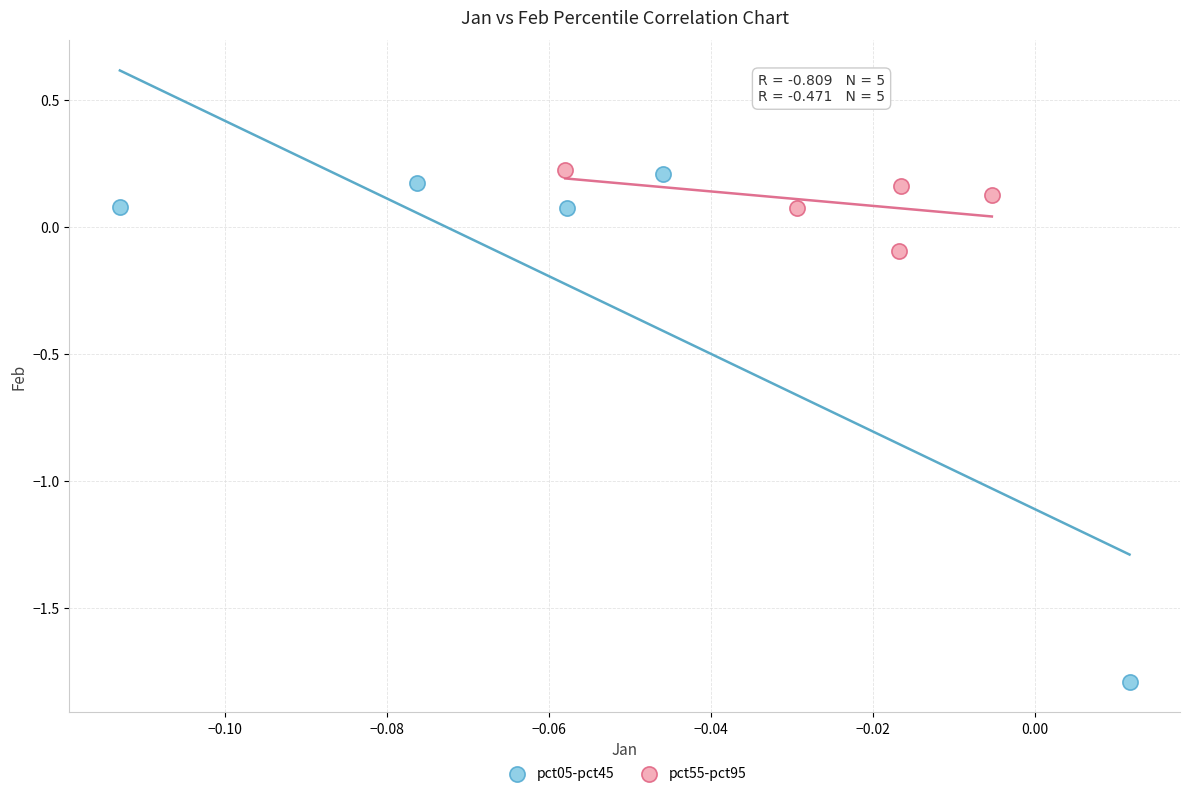

Which series has the widest spread of Y values?

pct05-pct45